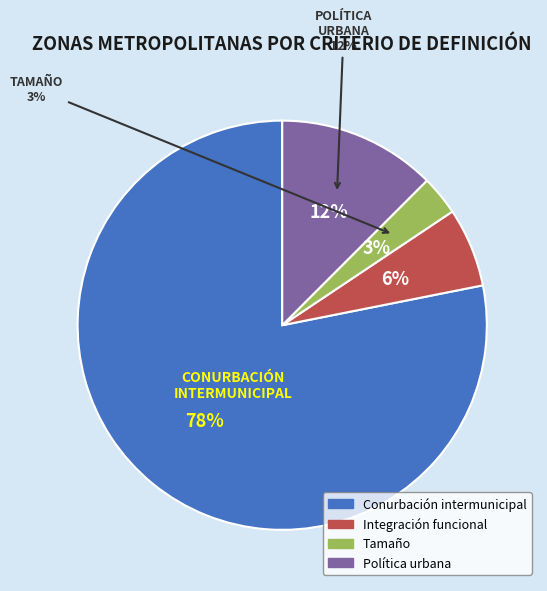

Rank the categories by value from lowest to highest.

Tamaño, Integración funcional y carácter urbano, Política urbana, Conurbación intermunicipal